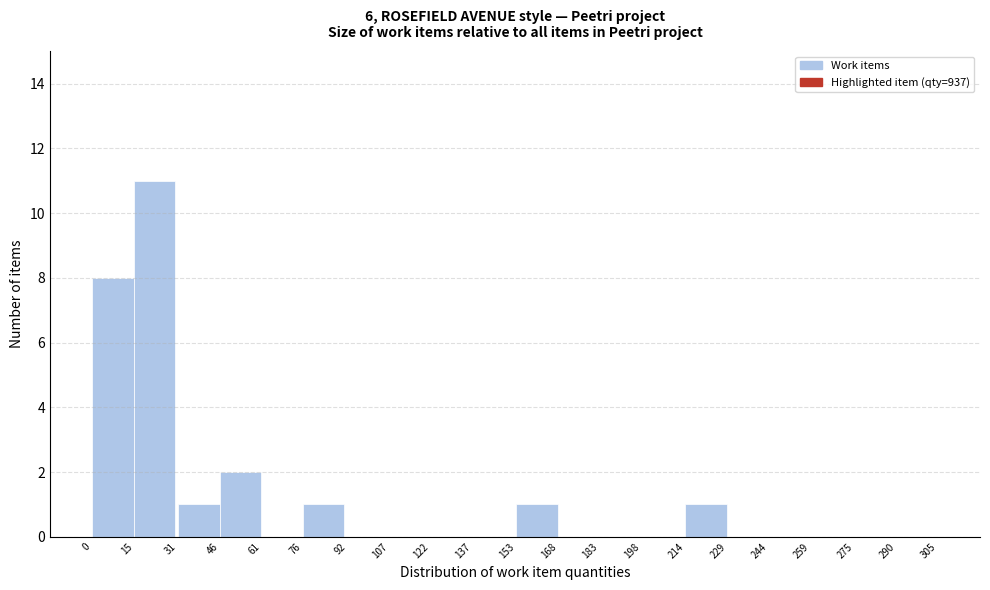

How tall is the bar that spans 46 to 61 on the x-axis? The values are not printed on the chart, so give them approximately, as read against the axis.

2